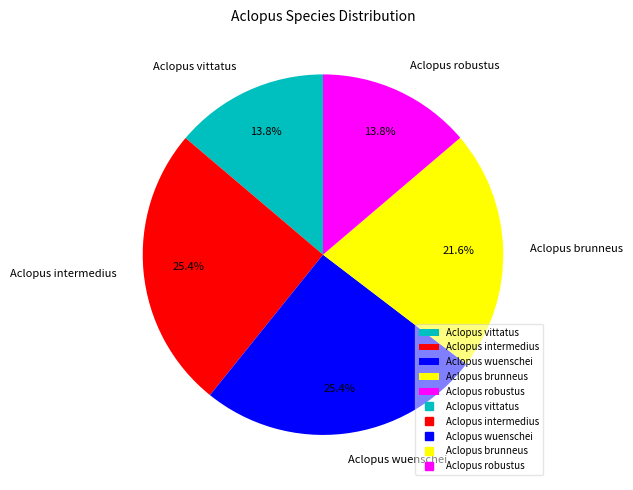

What is the total percentage of Aclopus vittatus and Aclopus wuenschei?

39.2%